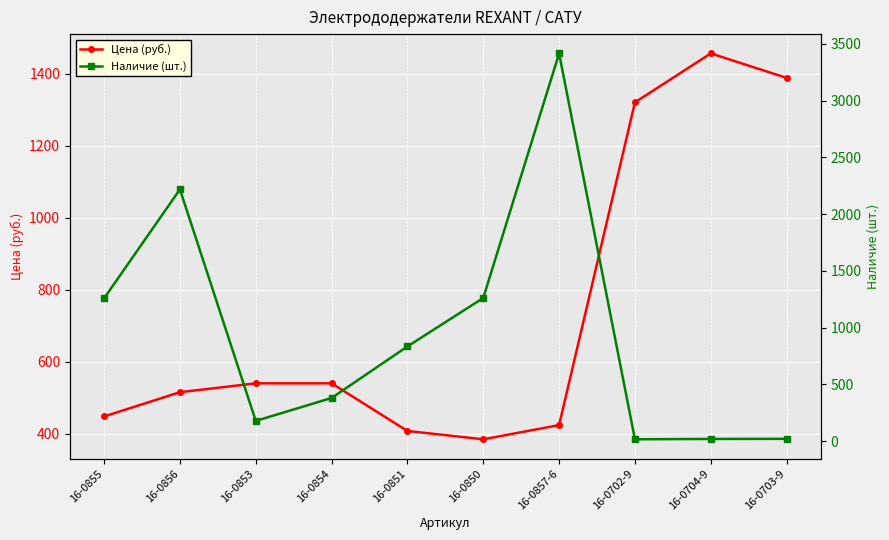

At which category is the sum across all series the highest?

16-0857-6